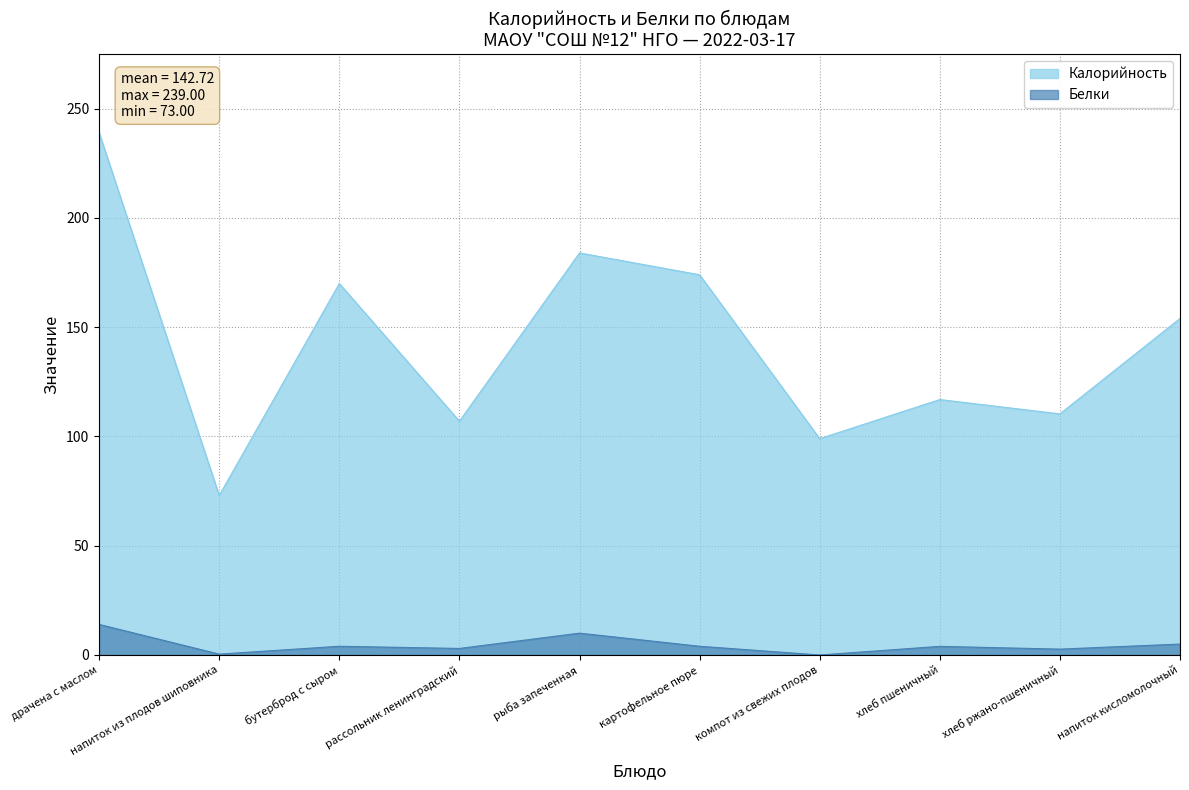

What is the maximum value for Белки?

14.0